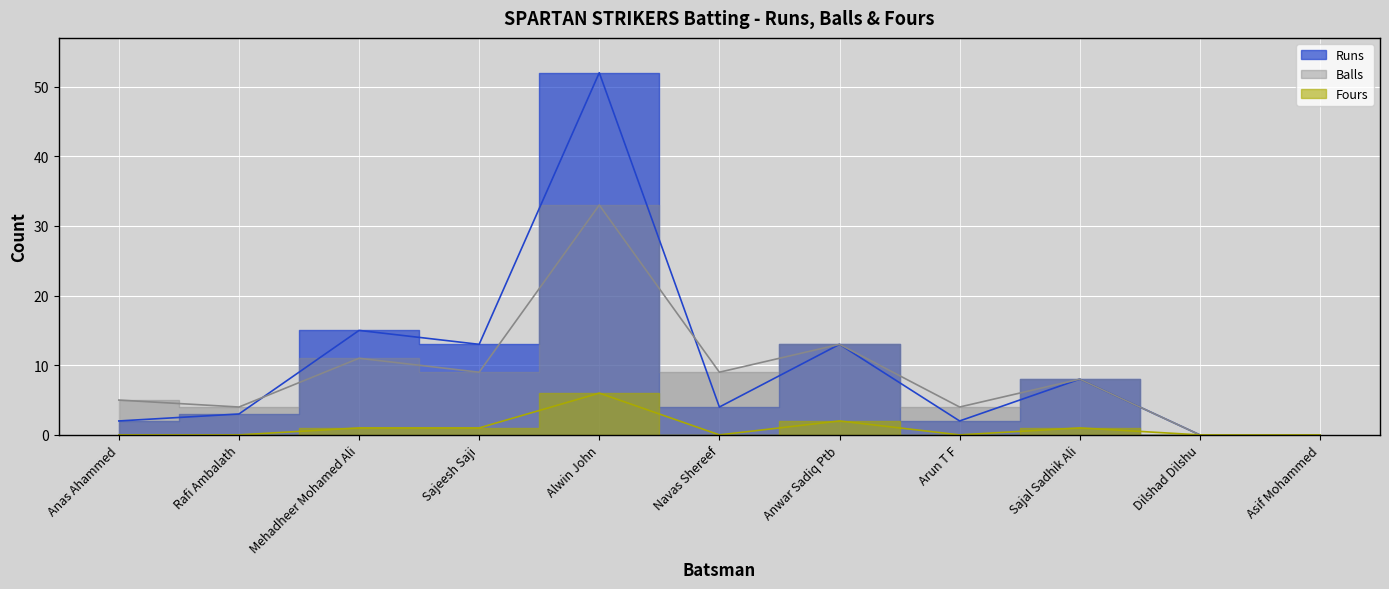

Reading left to right, transcribe all the data shown in this chart.

Runs: 2	3	15	13	52	4	13	2	8	0	0
Balls: 5	4	11	9	33	9	13	4	8	0	0
Fours: 0	0	1	1	6	0	2	0	1	0	0